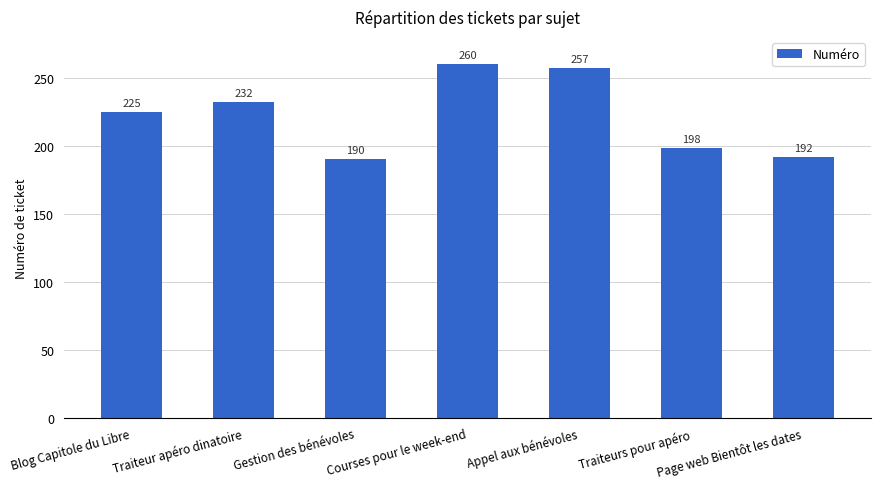

List the labels in order of value, smallest first.

Gestion des bénévoles, Page web Bientôt les dates, Traiteurs pour apéro, Blog Capitole du Libre, Traiteur apéro dinatoire, Appel aux bénévoles, Courses pour le week-end